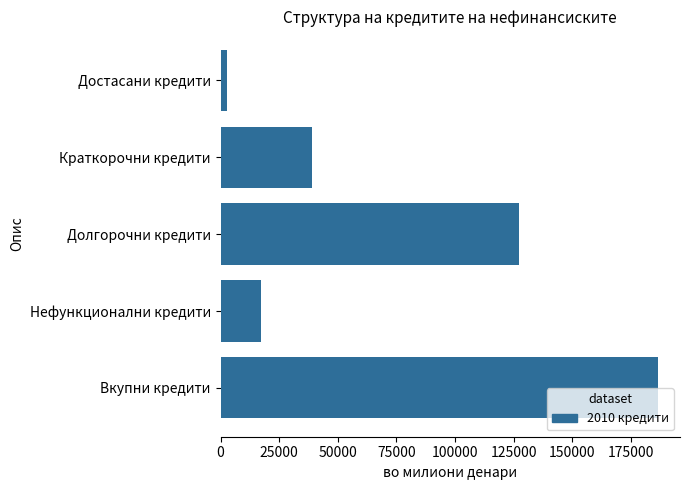

Are the bars grouped side by side (vs. stacked)?

No